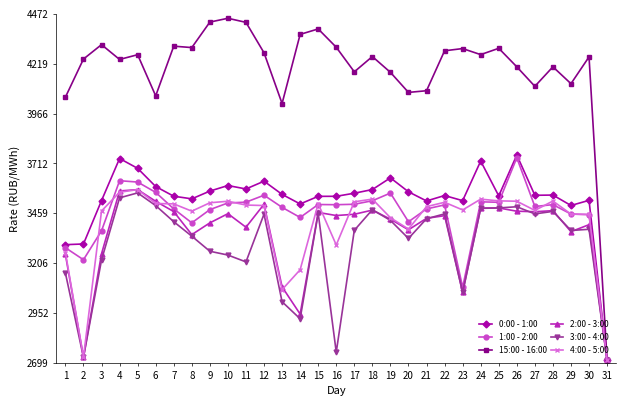

Which series has the largest range (max minus min)?

15:00 - 16:00